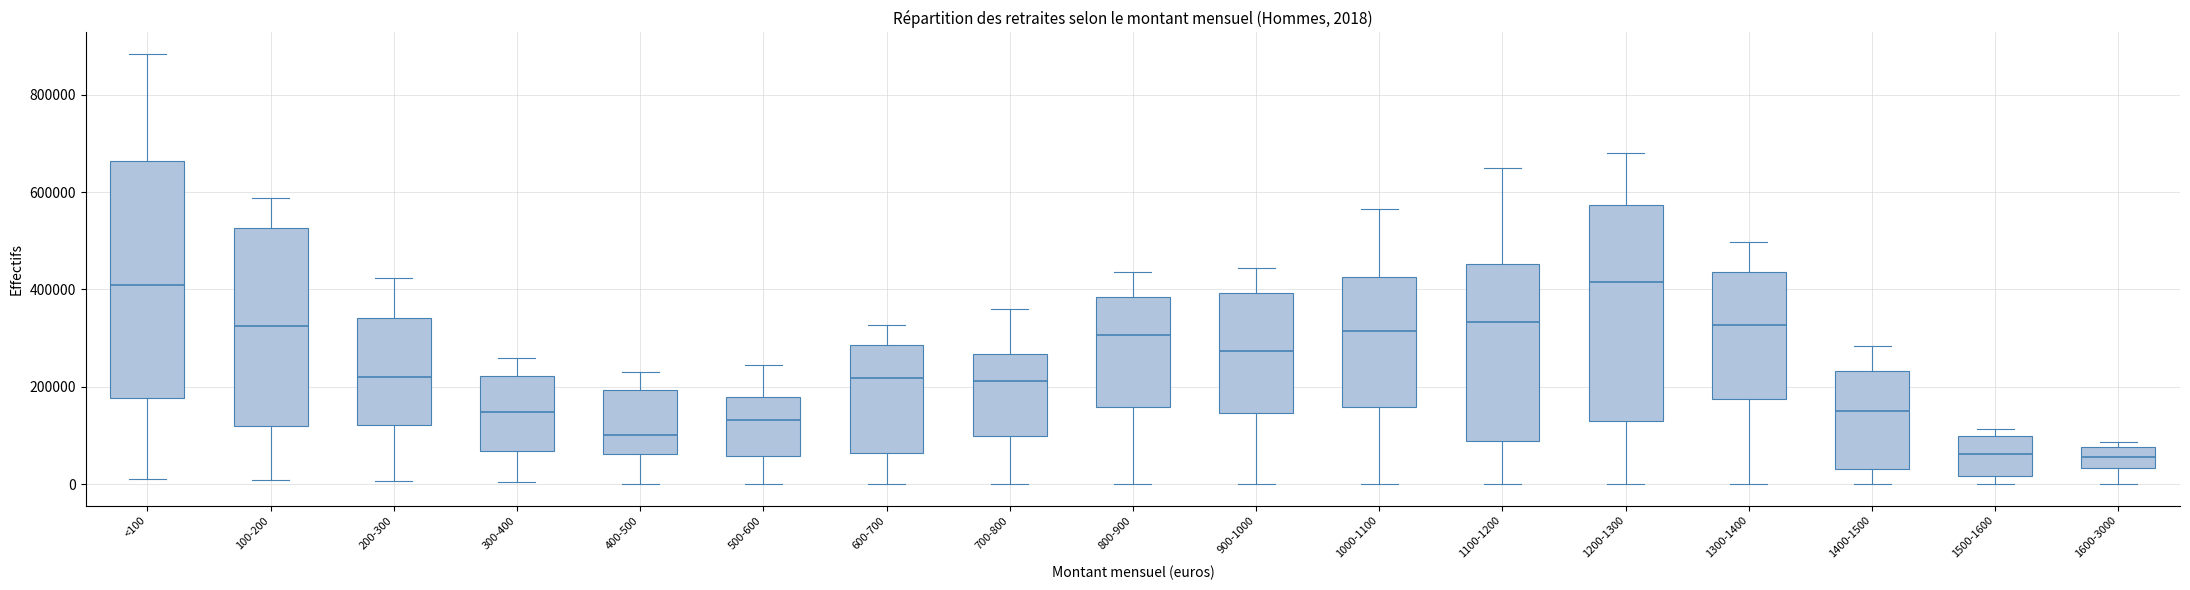

Which box is the tallest, from its lower edge to its upper edge?

<100